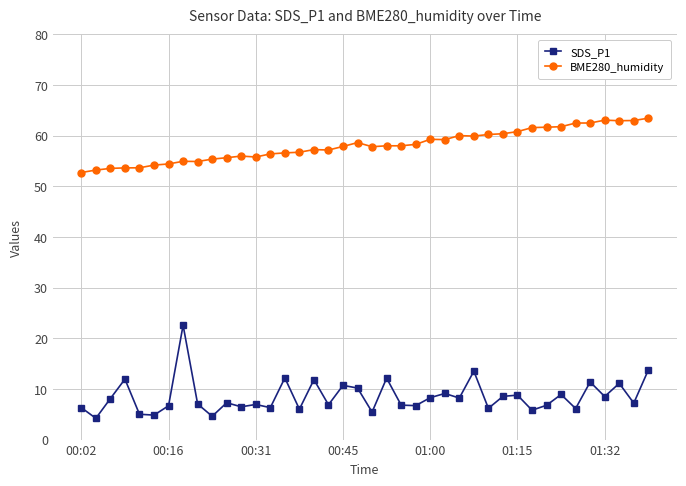

What is the minimum value shown in the chart?

4.2